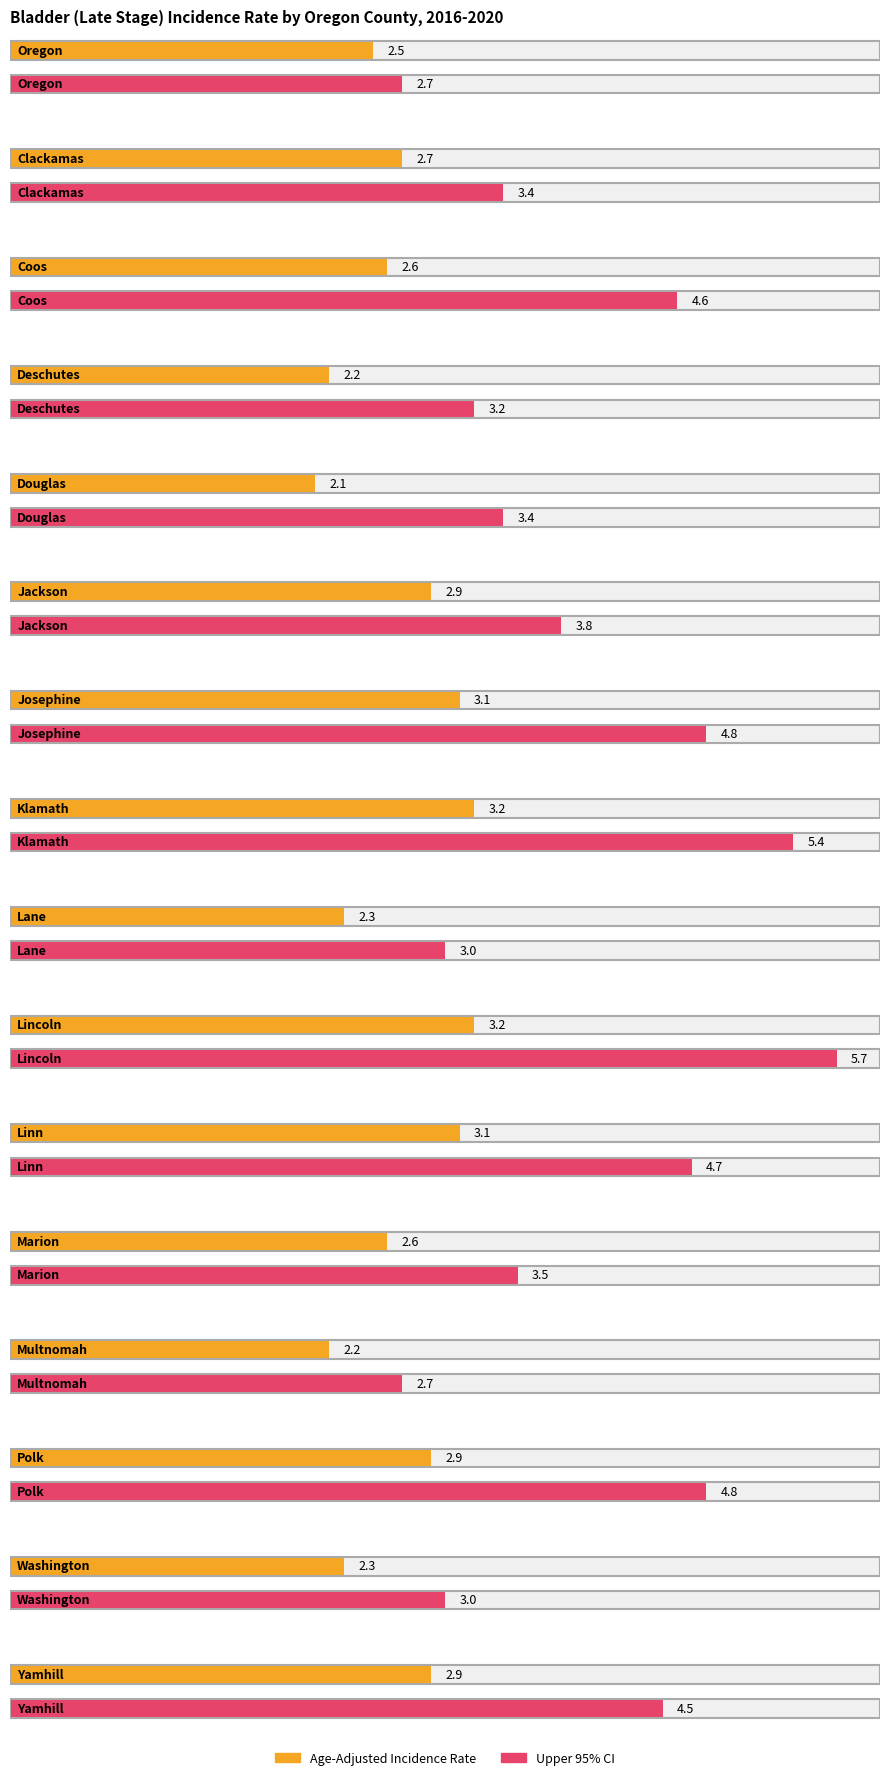

The Age-Adjusted Incidence Rate series shows 1.8 at Jackson. True or false?

False